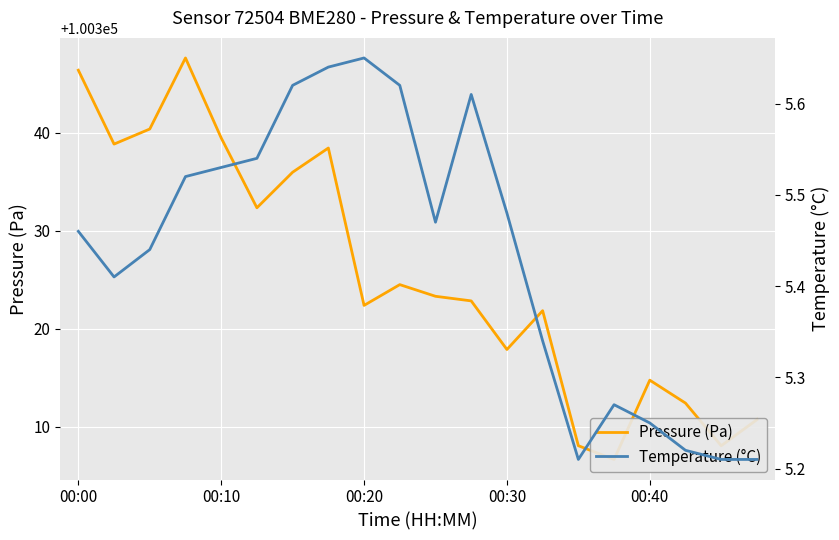

What are all the series names shown in the legend?

Pressure (Pa), Temperature (°C)